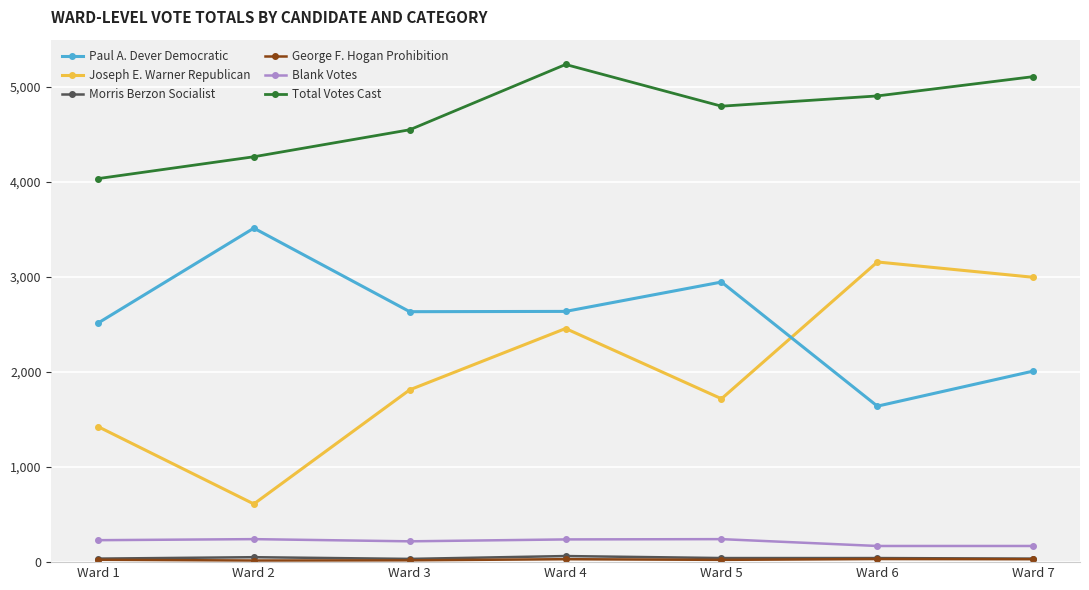

How many distinct data groups are displayed?

6